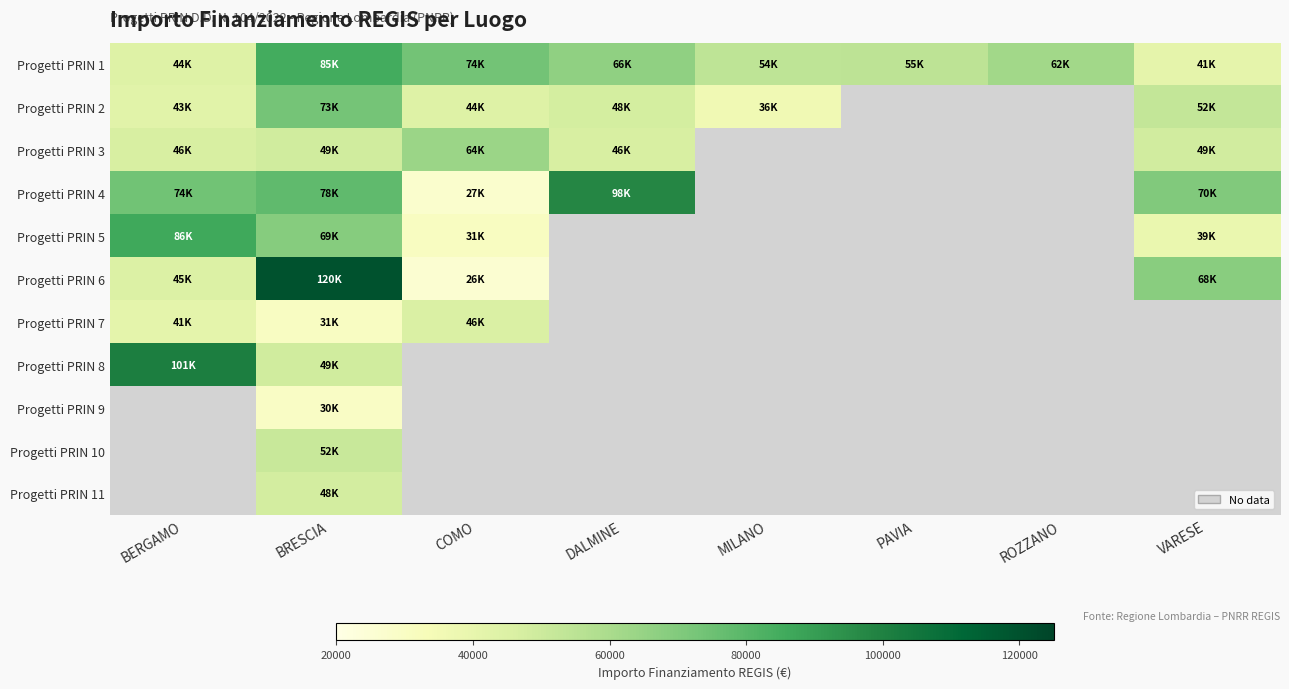

Between PAVIA and BRESCIA, which is larger?

BRESCIA